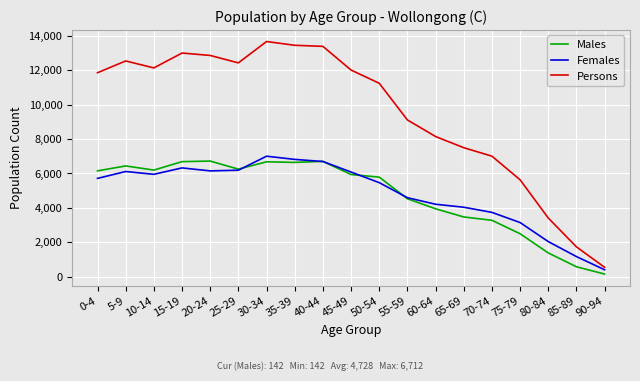

The Females series shows 9705 at 45-49. True or false?

False